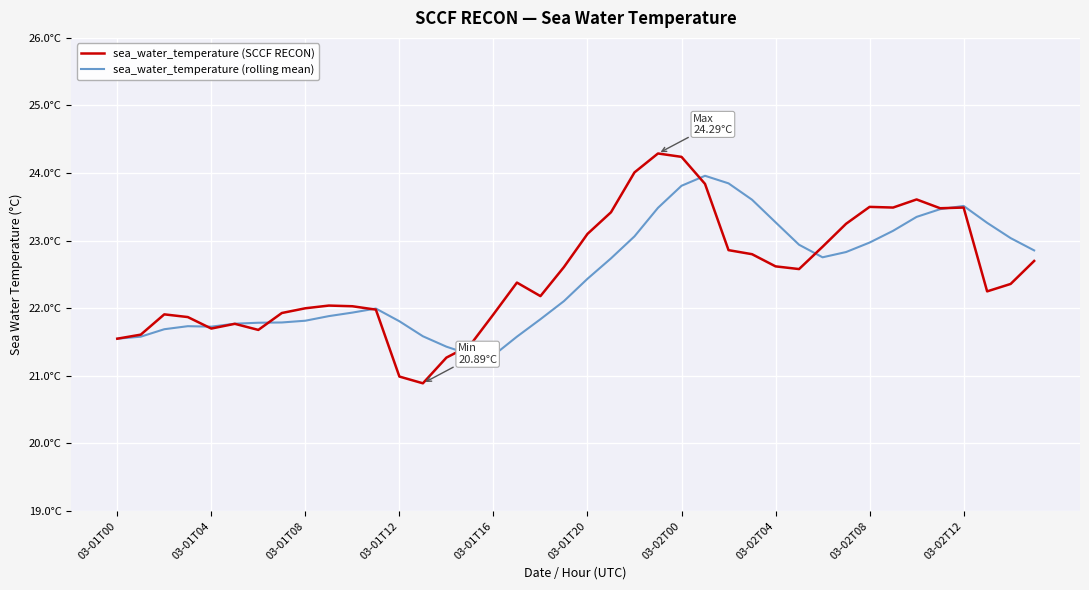

Reading left to right, transcribe all the data shown in this chart.

sea_water_temperature (SCCF RECON): 21.6	21.6	21.9	21.9	21.7	21.8	21.7	21.9	22.0	22.0	22.0	22.0	21.0	20.9	21.3	21.4	21.9	22.4	22.2	22.6	23.1	23.4	24.0	24.3	24.2	23.8	22.9	22.8	22.6	22.6	22.9	23.2	23.5	23.5	23.6	23.5	23.5	22.2	22.4	22.7
sea_water_temperature (rolling mean): 21.6	21.6	21.7	21.7	21.7	21.8	21.8	21.8	21.8	21.9	21.9	22.0	21.8	21.6	21.4	21.3	21.3	21.6	21.8	22.1	22.4	22.7	23.1	23.5	23.8	24.0	23.8	23.6	23.3	22.9	22.8	22.8	23.0	23.1	23.4	23.5	23.5	23.3	23.0	22.9